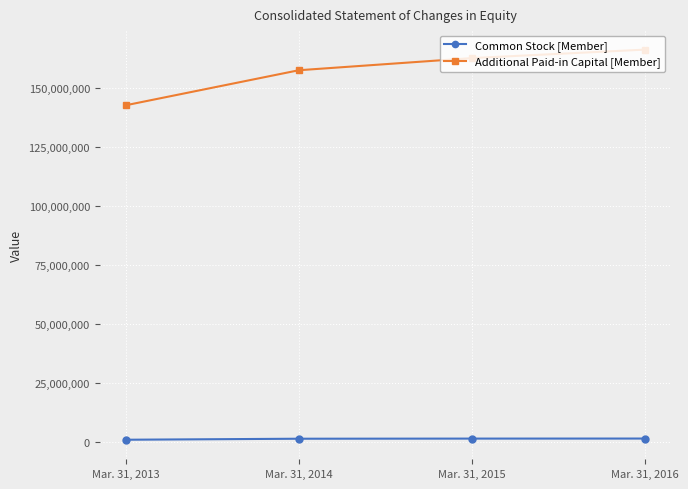

The Additional Paid-in Capital [Member] series shows 157485965 at Mar. 31, 2014. True or false?

True